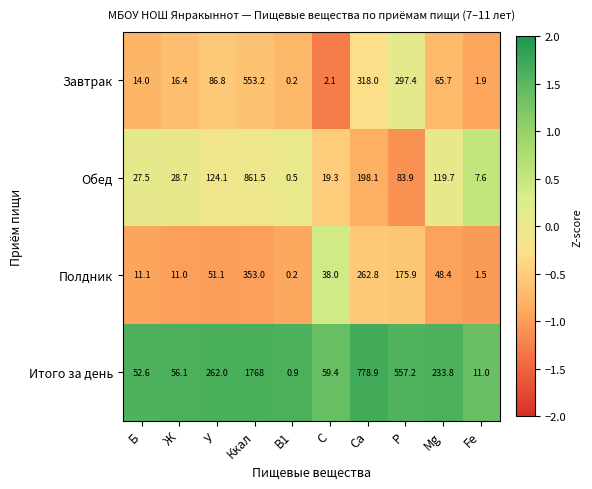

At which label does Полдник first exceed 48?

У